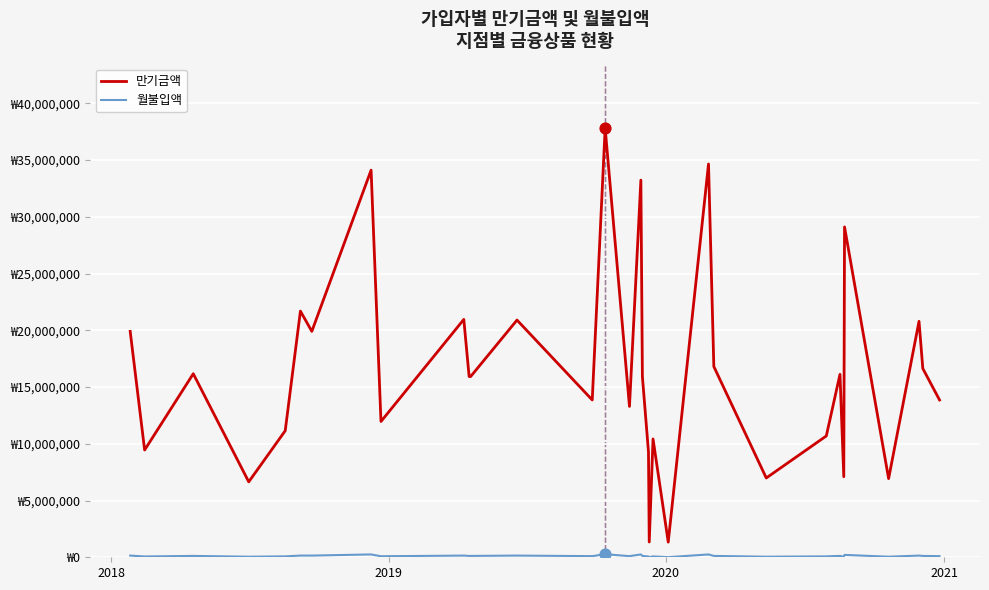

Does the chart have visible grid lines?

Yes